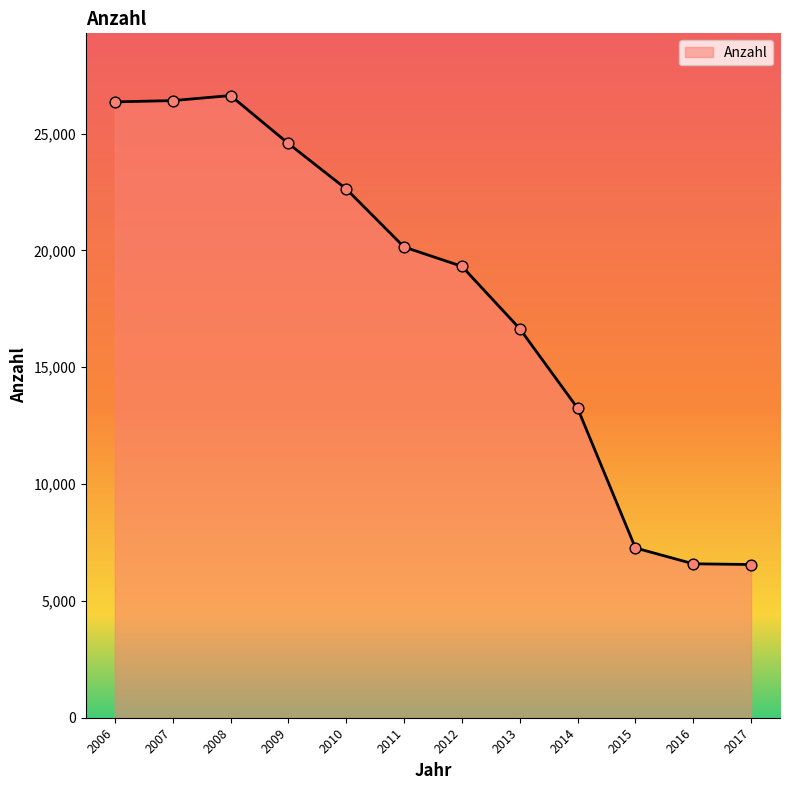

Which has a higher value, 2008 or 2017?

2008